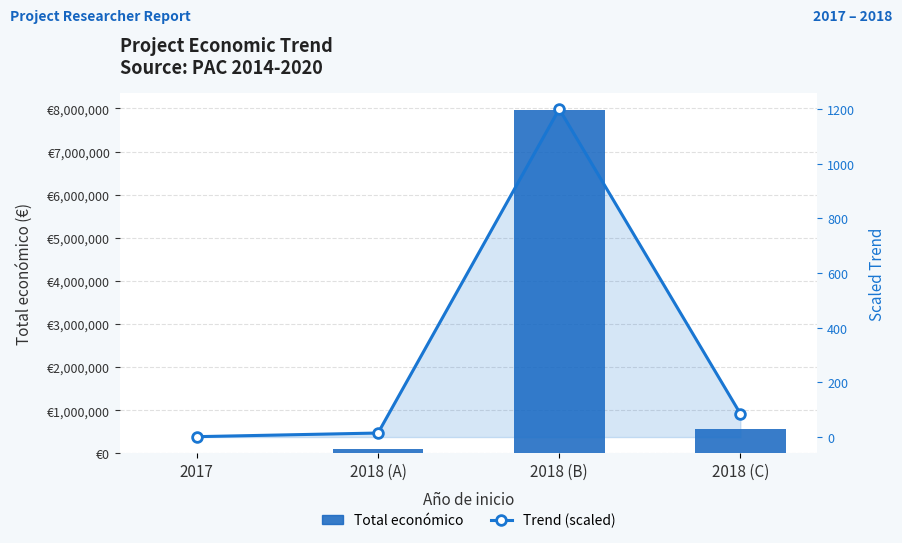

Is the value of Total económico at 2017 greater than the value of Trend (scaled) at 2018 (B)?

Yes